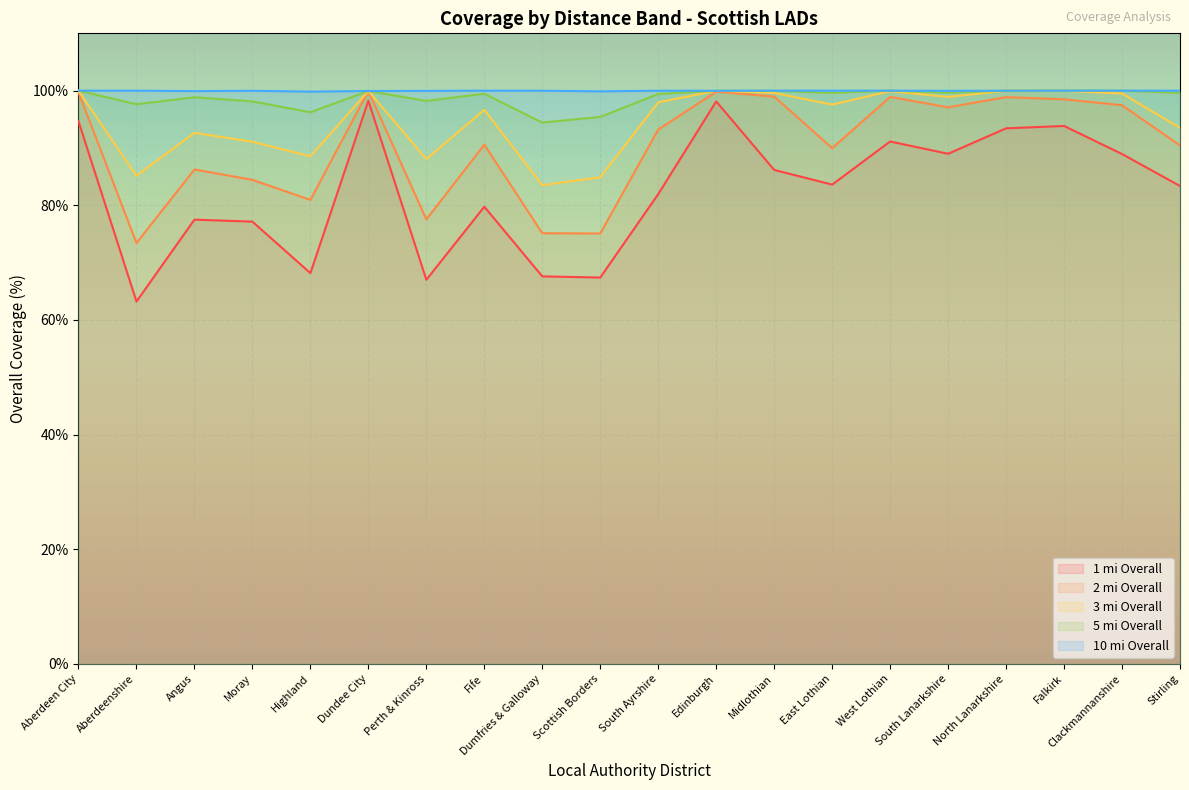

In 1 mi Overall, how many points are lower than both neighbors (excluding endpoints)?

6